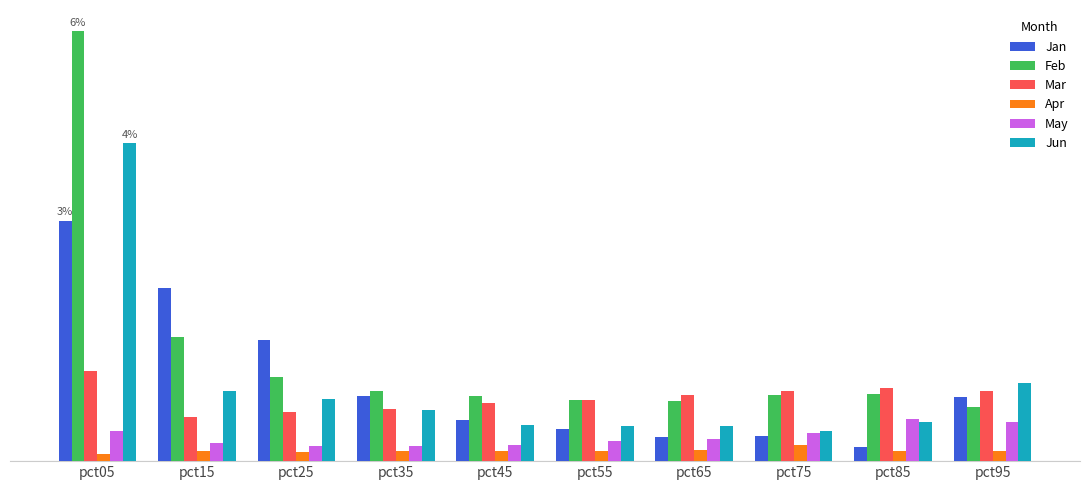

List the series in order of their peak value, lowest first.

Apr, May, Mar, Jan, Jun, Feb